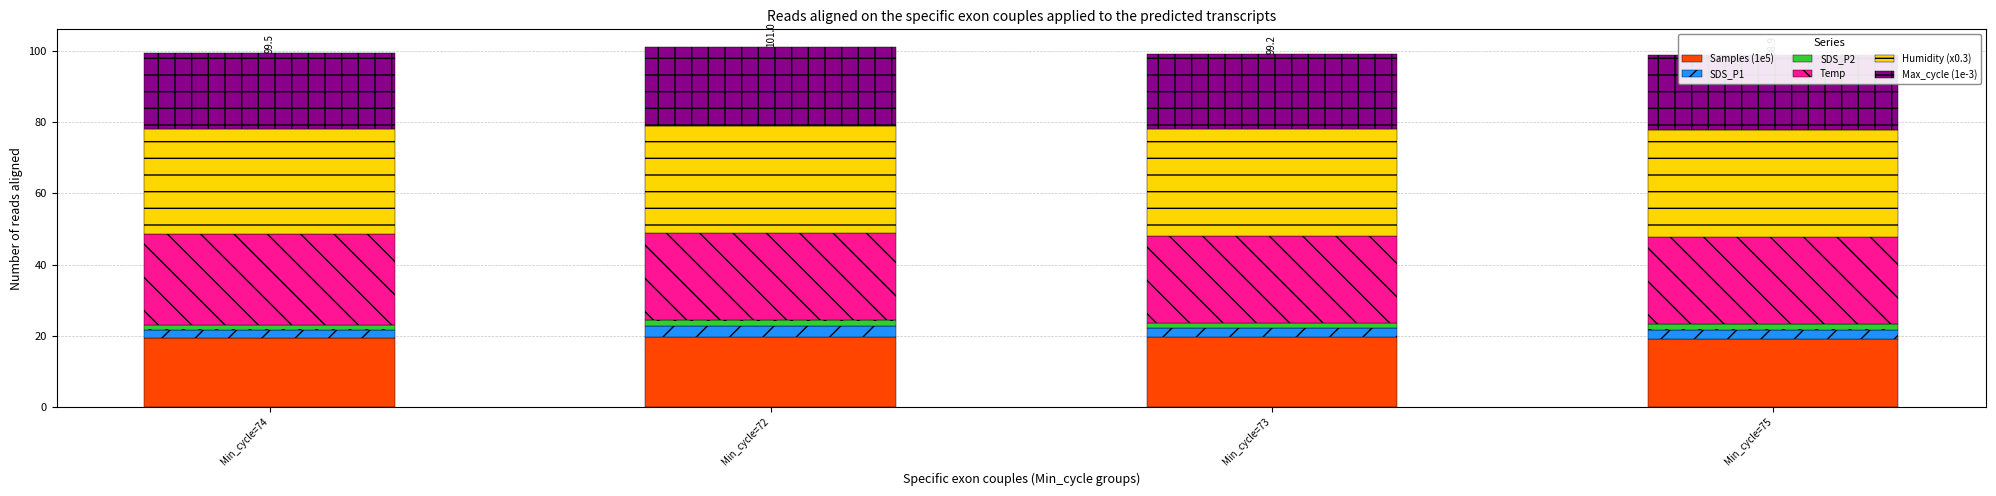

Read the Temp value at Min_cycle=73.

24.5